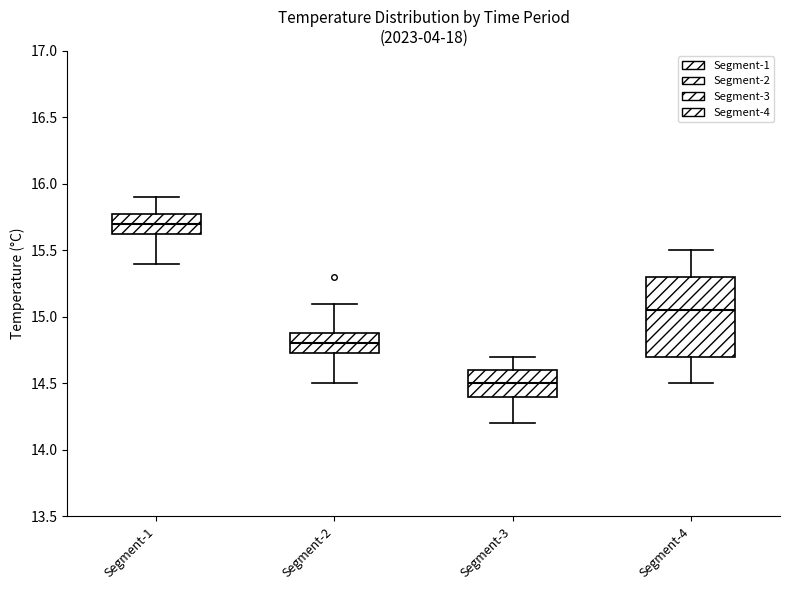

Reading left to right, read every box against the y-axis: the position of its median line, the range the box covers, and the ends of its whiskers. The values are not printed on the chart, so give them approximately, as read against the axis.

Segment-1: median 15.70, box 15.65 to 15.80, whiskers 15.40 to 15.90
Segment-2: median 14.80, box 14.75 to 14.90, whiskers 14.50 to 15.10
Segment-3: median 14.50, box 14.40 to 14.60, whiskers 14.20 to 14.70
Segment-4: median 15.05, box 14.70 to 15.30, whiskers 14.50 to 15.50